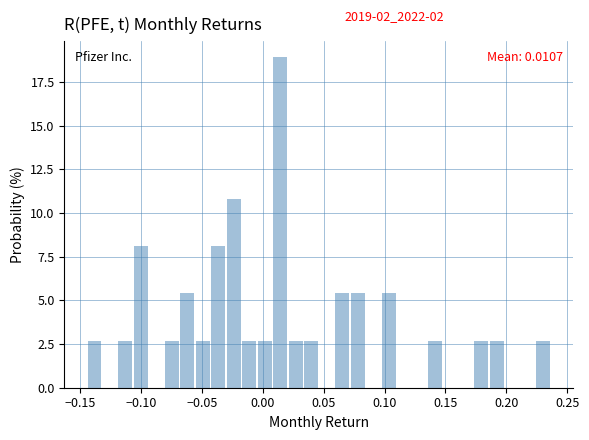

Read against the x-axis, roughly where is the centre of the tallest bar?

0.015